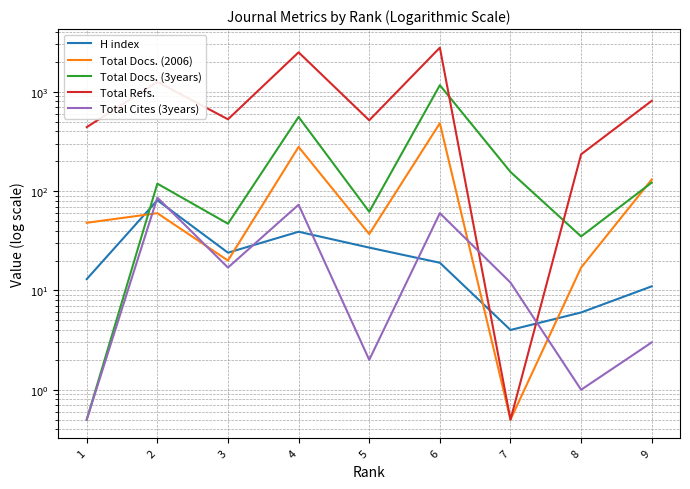

At which label is Total Docs. (3years) closest to 583?

4